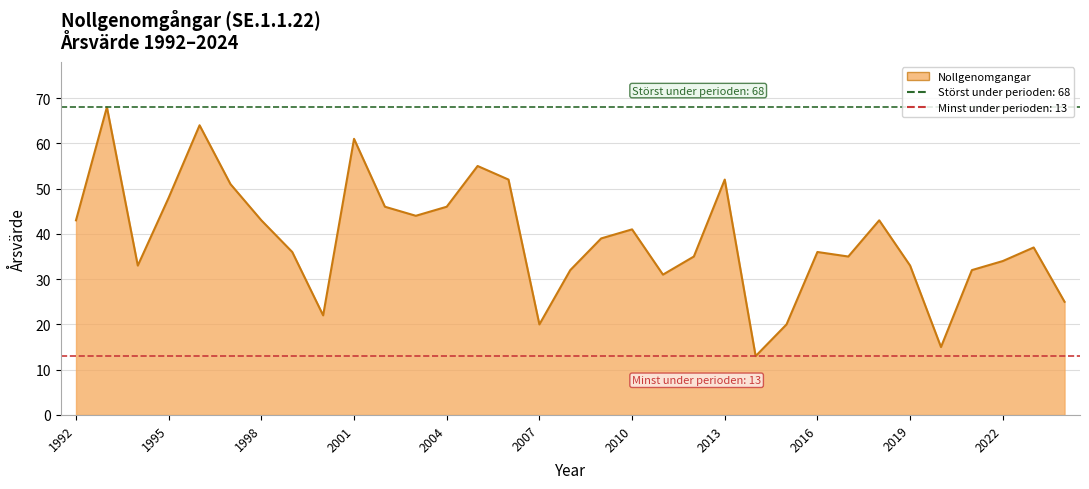

Reading left to right, transcribe all the data shown in this chart.

43	68	33	48	64	51	43	36	22	61	46	44	46	55	52	20	32	39	41	31	35	52	13	20	36	35	43	33	15	32	34	37	25